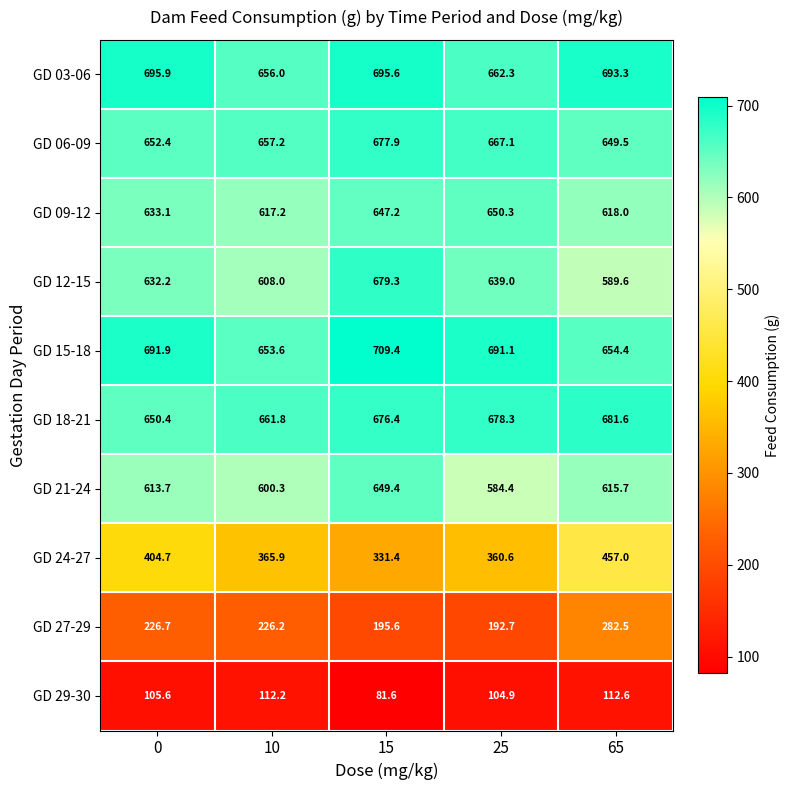

What is the sum of all GD 03-06 values?

3403.1